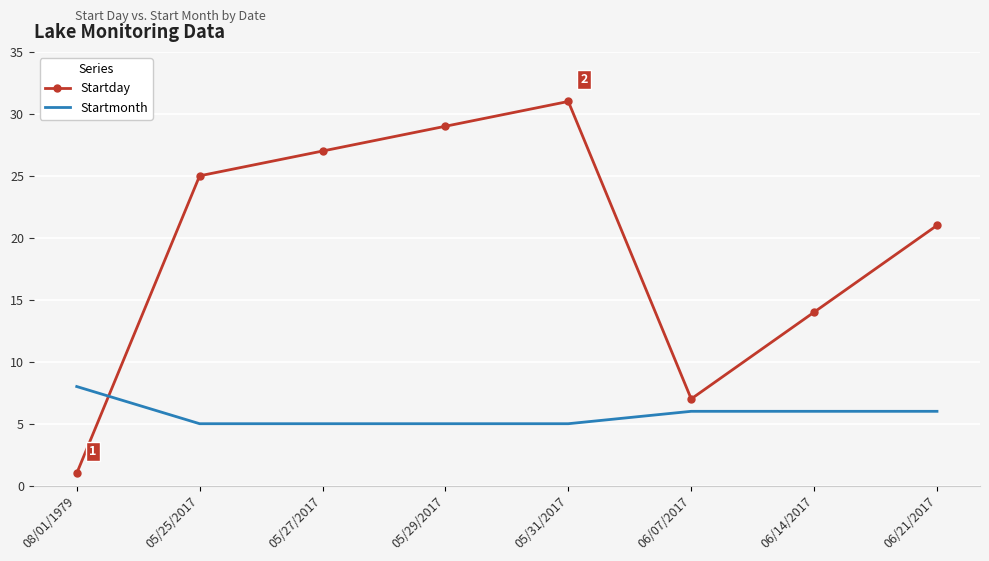

Reading left to right, extract all data points from this chart.

Startday: 08/01/1979=1	05/25/2017=25	05/27/2017=27	05/29/2017=29	05/31/2017=31	06/07/2017=7	06/14/2017=14	06/21/2017=21
Startmonth: 08/01/1979=8	05/25/2017=5	05/27/2017=5	05/29/2017=5	05/31/2017=5	06/07/2017=6	06/14/2017=6	06/21/2017=6